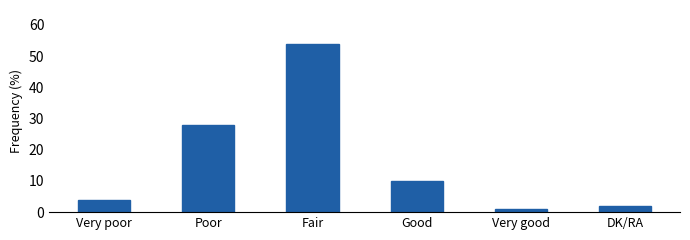

How many values are below 10?

3